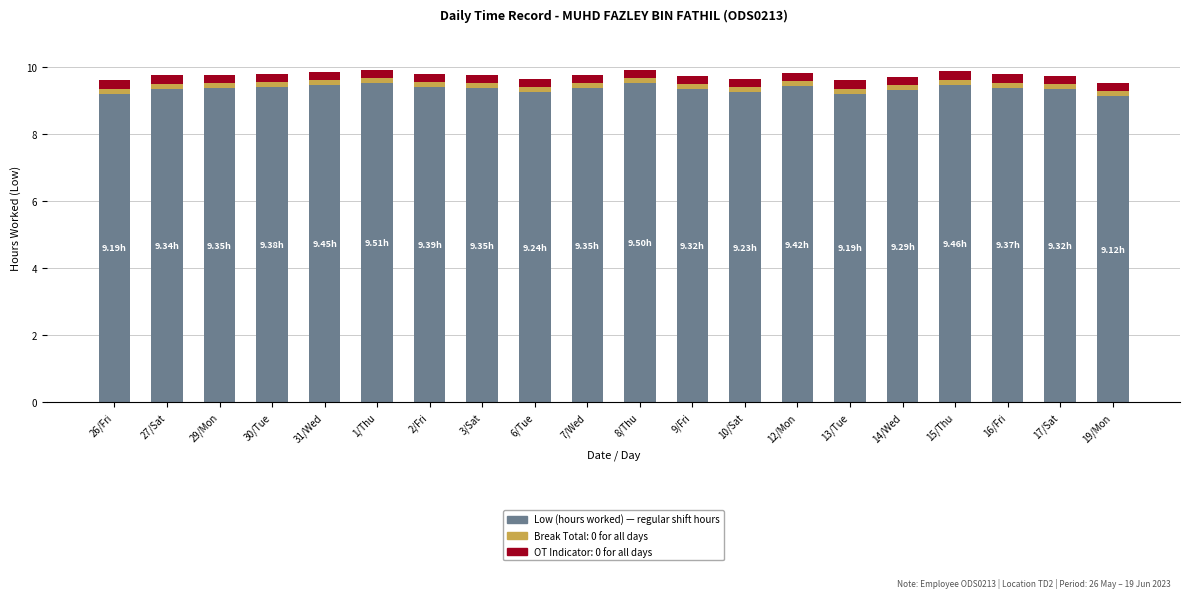

Are the bars grouped side by side (vs. stacked)?

No